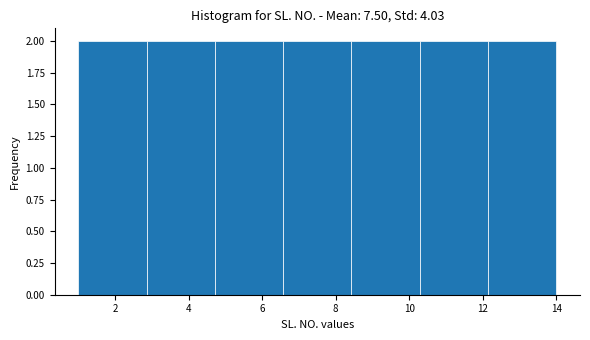

What is the height of the bar covering 10.2 to 12.2 on the x-axis? Neither the bar edges nor the heights are printed on the chart, so give them approximately, as read against the axes.

2